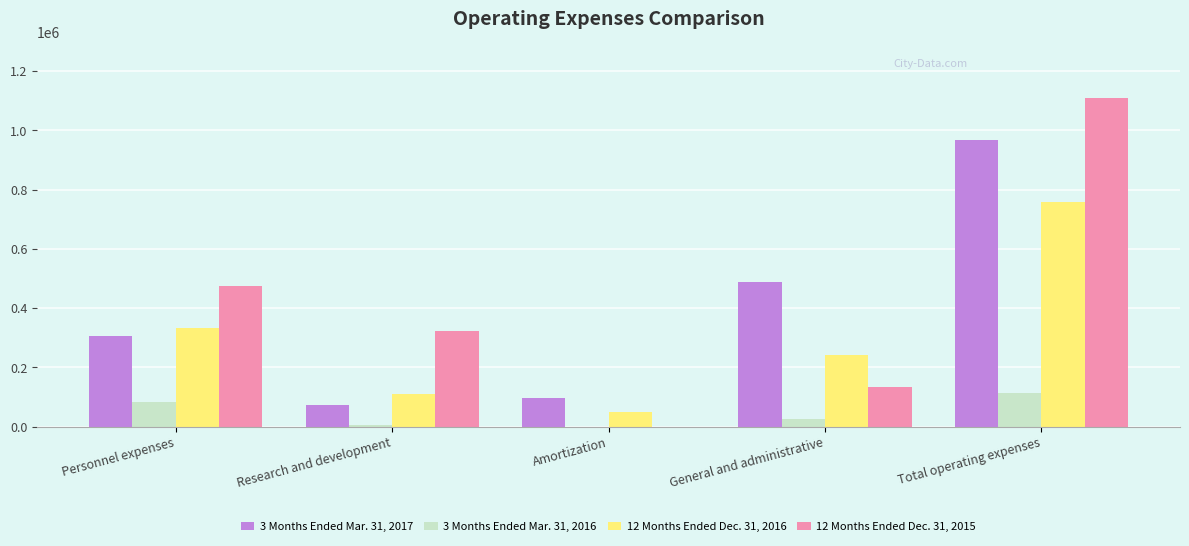

The value of 12 Months Ended Dec. 31, 2016 at Amortization is 49189. True or false?

True